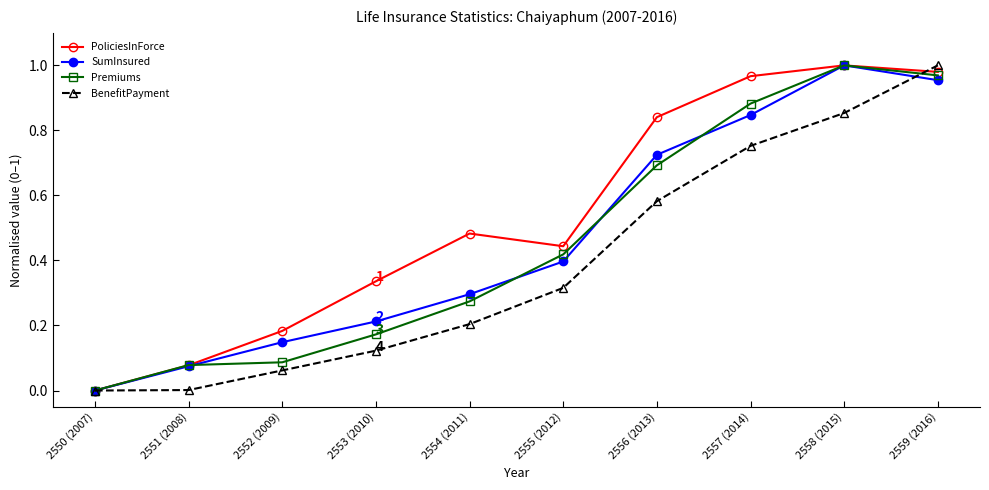

Which series has the largest total across all categories?

PoliciesInForce